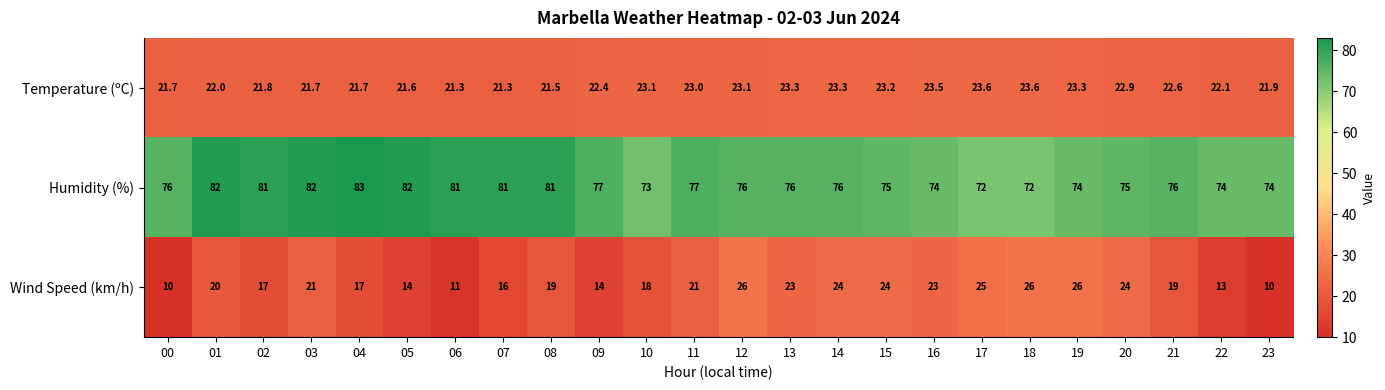

What is the difference between the maximum and minimum values in the Humidity (%) series?

11.0